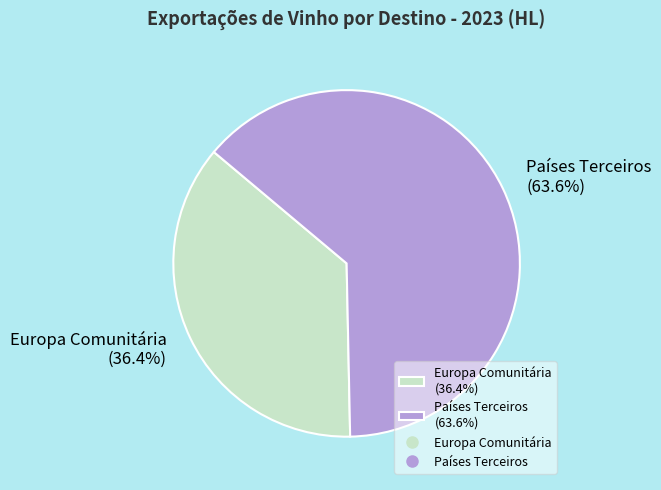

What is the smallest slice in the pie chart?

Europa Comunitária